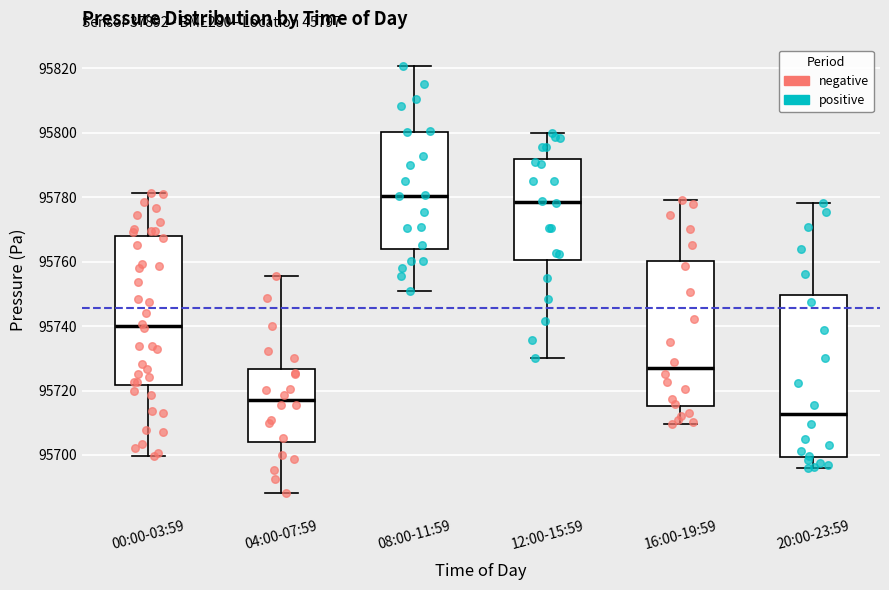

Reading left to right, read every box against the y-axis: the position of its median line, the range the box covers, and the ends of its whiskers. The values are not printed on the chart, so give them approximately, as read against the axis.

00:00-03:59: median 95740, box 95722 to 95768, whiskers 95700 to 95782
04:00-07:59: median 95718, box 95704 to 95726, whiskers 95688 to 95756
08:00-11:59: median 95780, box 95764 to 95800, whiskers 95750 to 95820
12:00-15:59: median 95778, box 95760 to 95792, whiskers 95730 to 95800
16:00-19:59: median 95728, box 95716 to 95760, whiskers 95710 to 95780
20:00-23:59: median 95712, box 95700 to 95750, whiskers 95696 to 95778